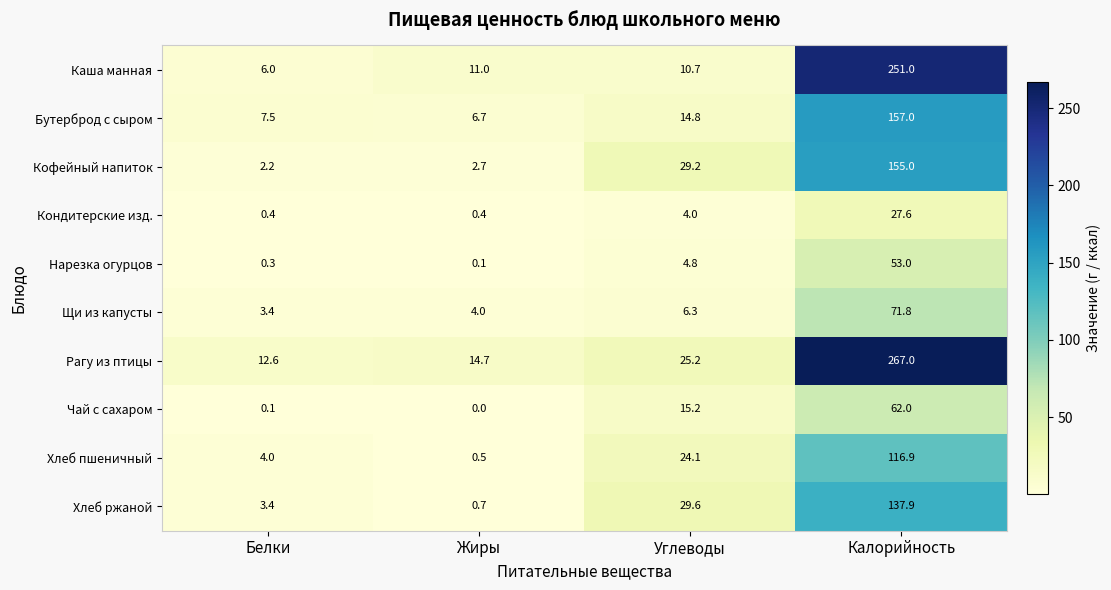

What is the difference between the Хлеб ржаной values at Углеводы and Жиры?

28.9